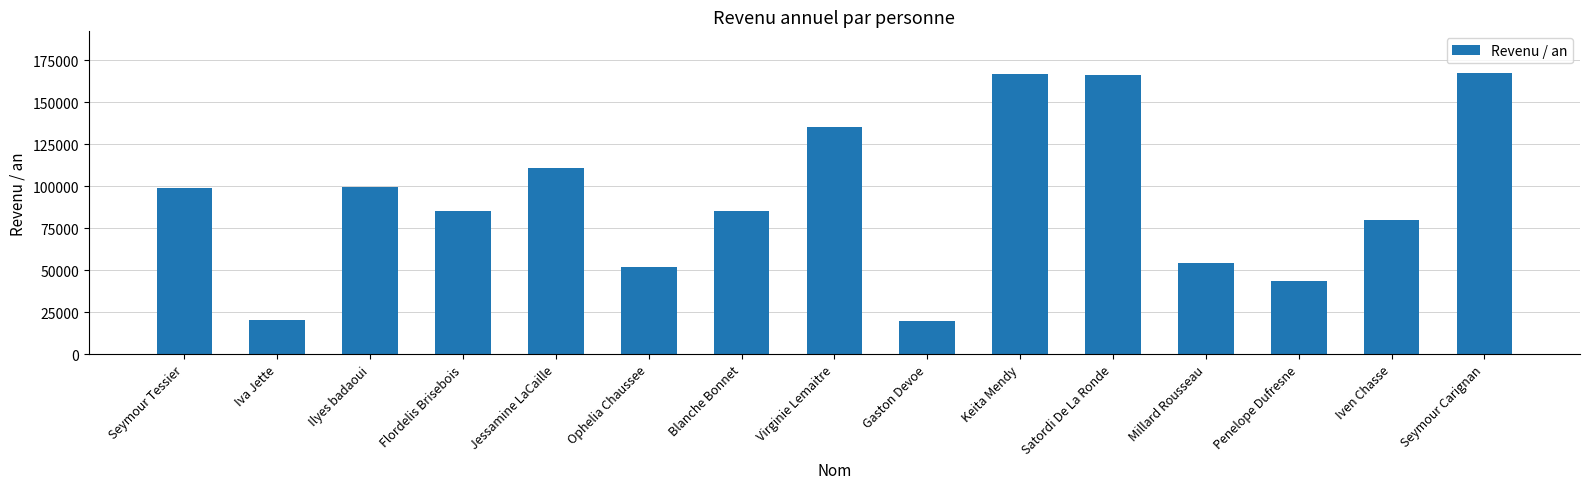

Approximately how many times larger is the value at Virginie Lemaitre compared to Seymour Carignan?

0.8